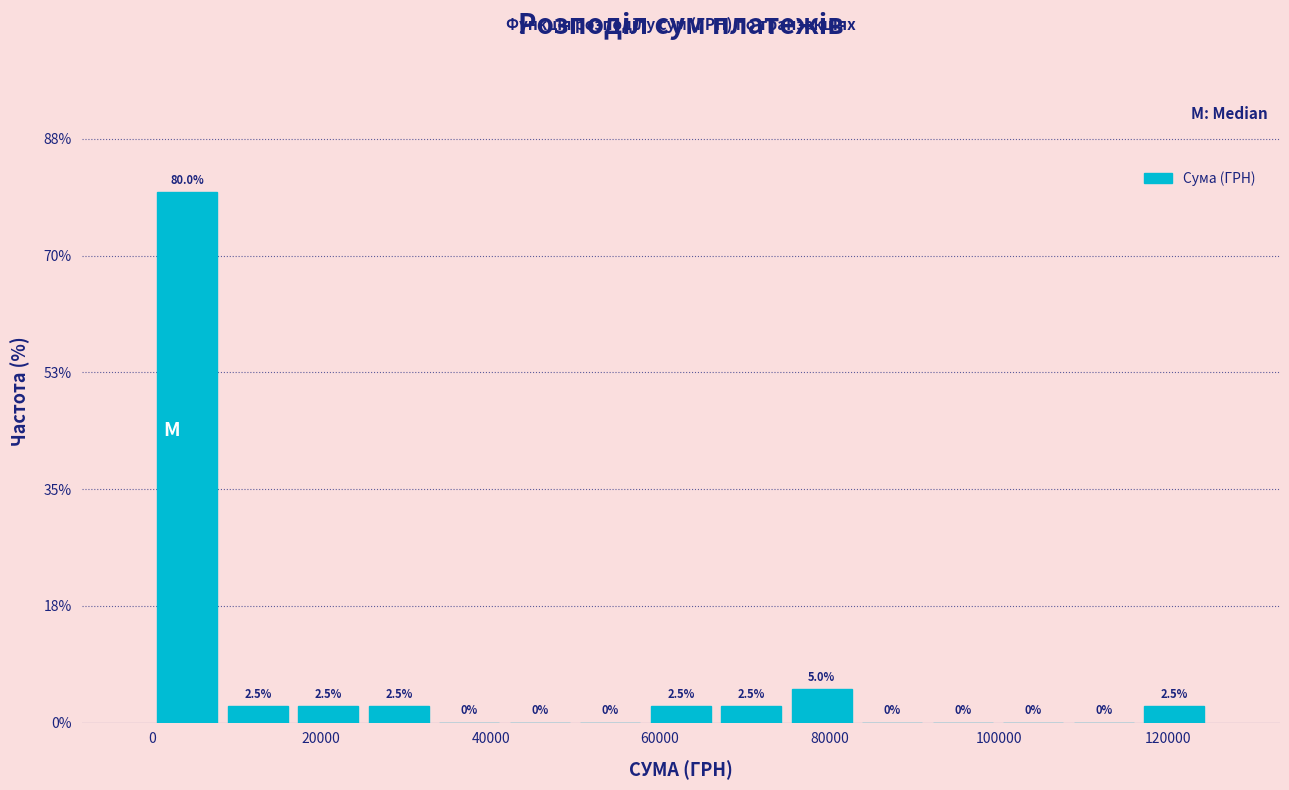

What is the height of the bar covering 58000 to 66000 on the x-axis? The bar edges are not printed on the chart, so give them approximately, as read against the axis.

2.5